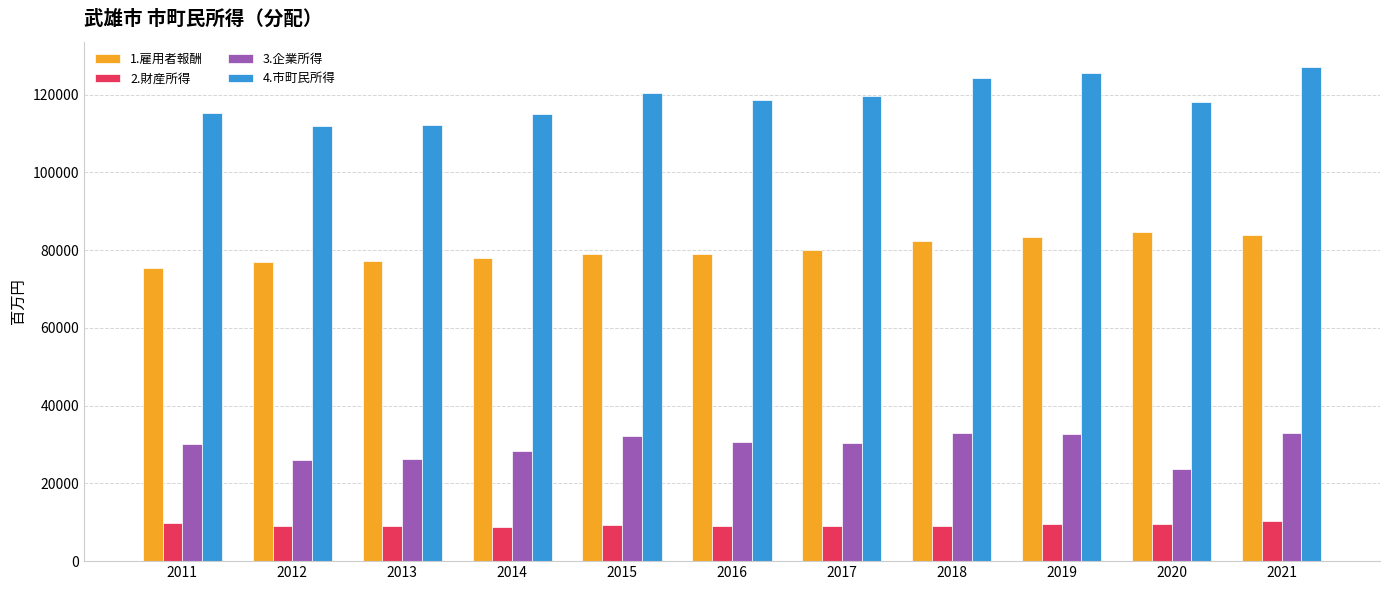

What is the difference between the second highest and second lowest values in the 1.雇用者報酬 series?

7003.6